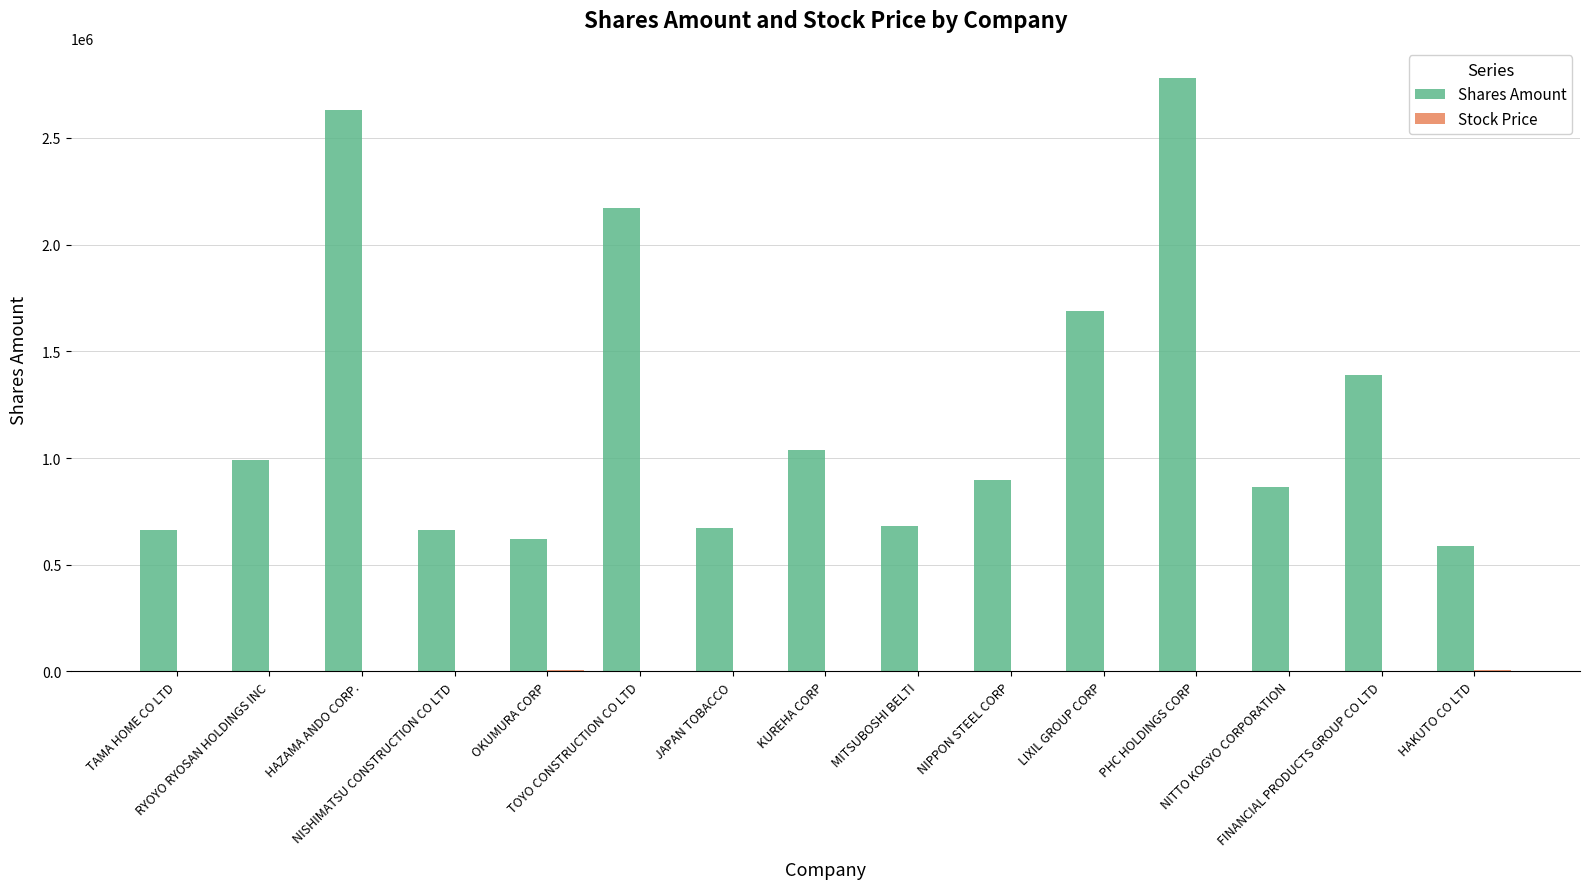

Which series has the largest total across all categories?

Shares Amount